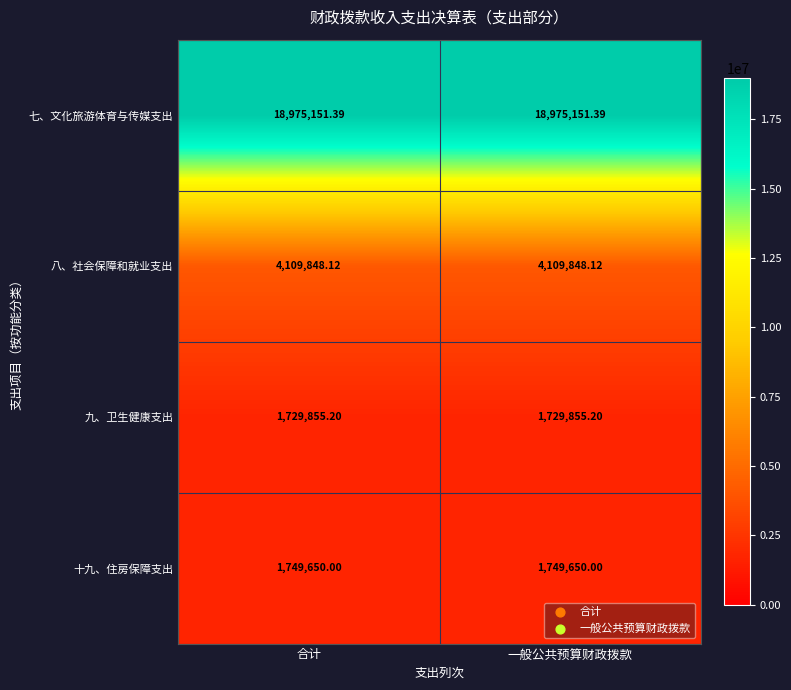

Rank the series at 一般公共预算财政拨款 from lowest to highest value.

九、卫生健康支出, 十九、住房保障支出, 八、社会保障和就业支出, 七、文化旅游体育与传媒支出